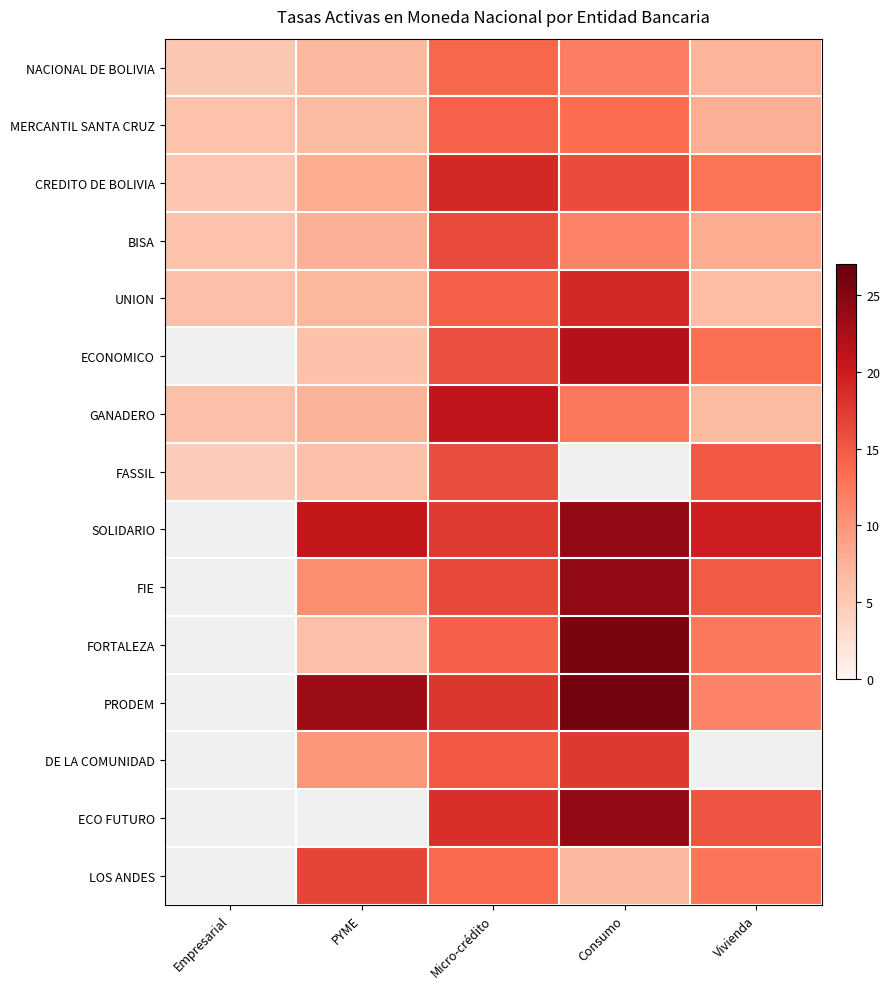

What value does the UNION series have at PYME?

7.1